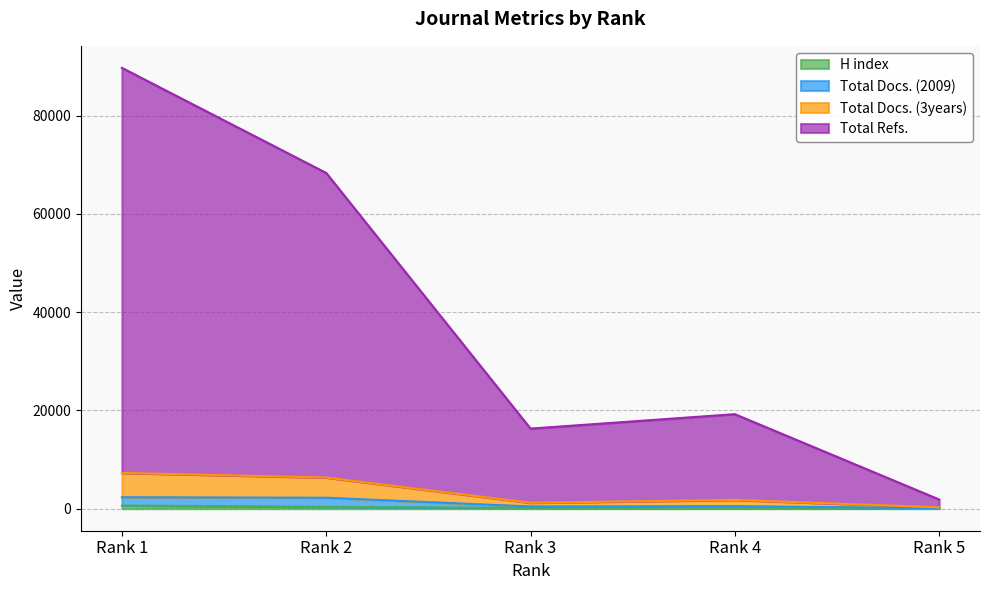

Is the value of H index at Rank 3 greater than the value of Total Docs. (3years) at Rank 2?

No